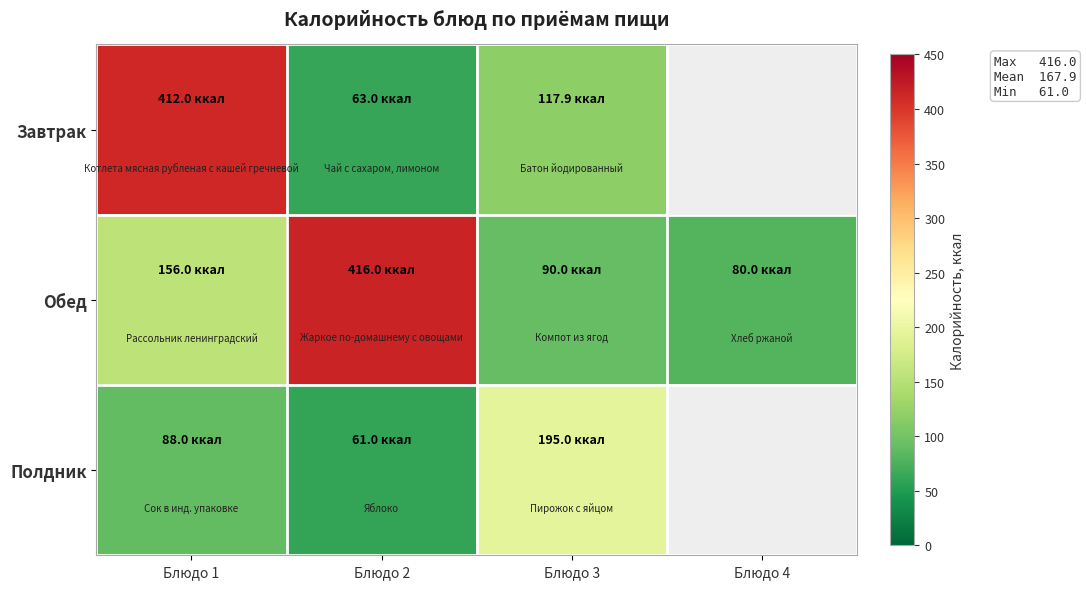

At which category is the sum across all series the highest?

Блюдо 1